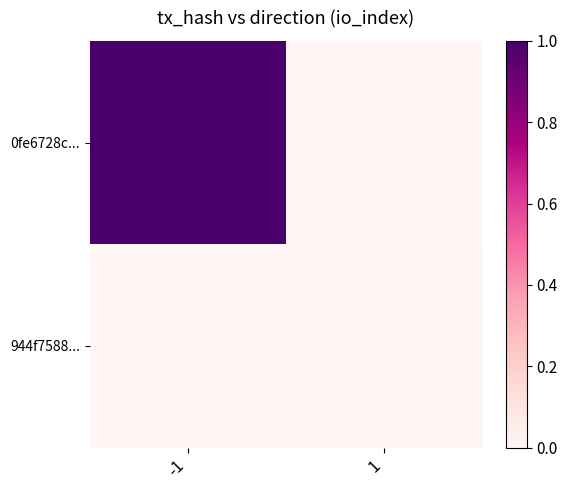

Rank the series by their maximum value, from highest to lowest.

0fe6728c..., 944f7588...